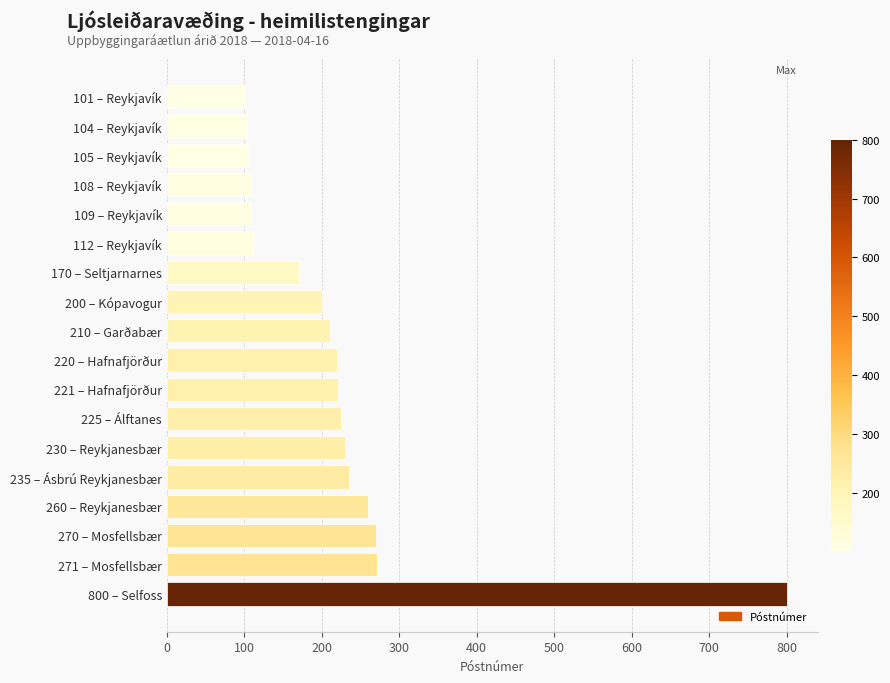

What is the smallest value displayed?

101